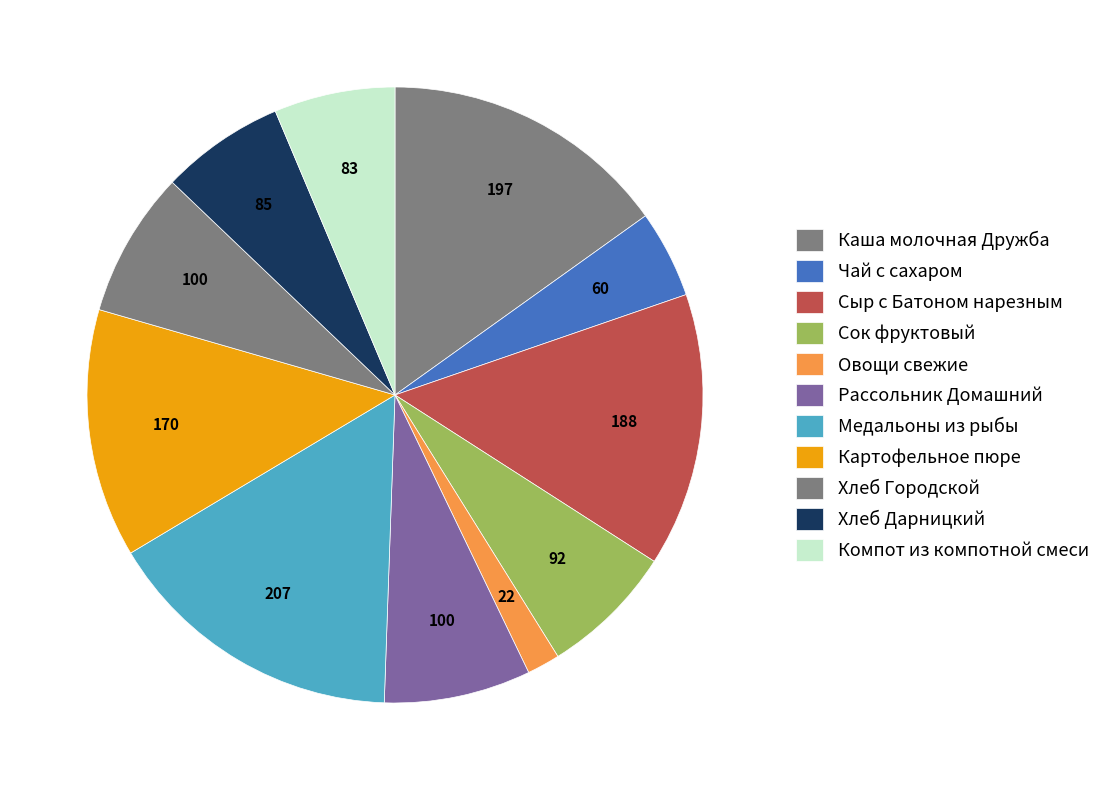

Rank the categories by value from lowest to highest.

Овощи свежие, Чай с сахаром, Компот из компотной смеси, Хлеб Дарницкий, Сок фруктовый, Хлеб Городской, Рассольник Домашний, Картофельное пюре, Сыр с Батоном нарезным, Каша молочная Дружба, Медальоны из рыбы